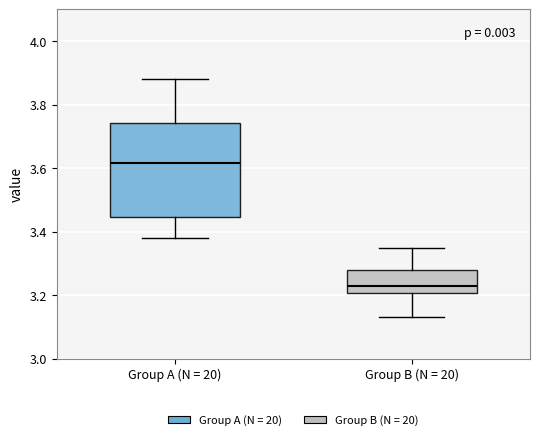

Which box is the tallest, from its lower edge to its upper edge?

Group A (N = 20)